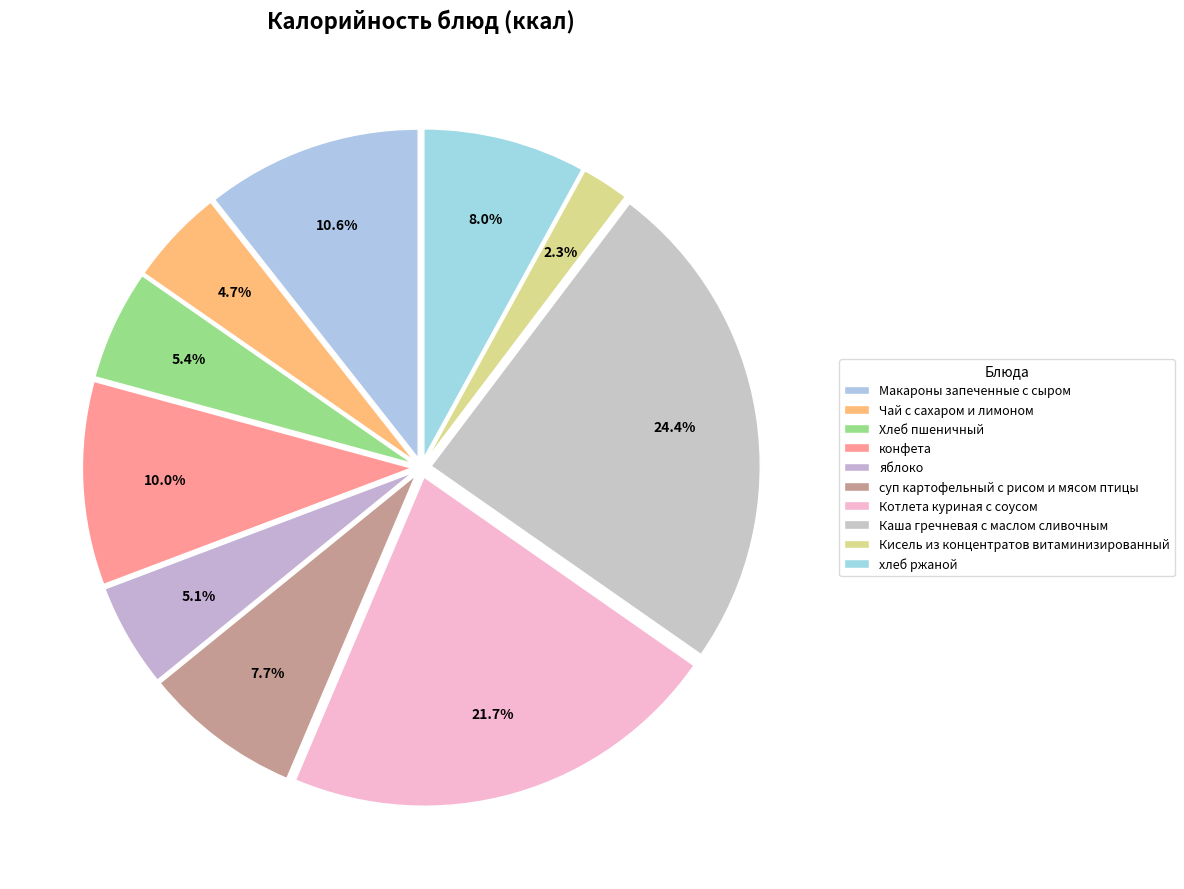

Is the sum of Хлеб пшеничный and Макароны запеченные с сыром greater than half?

No